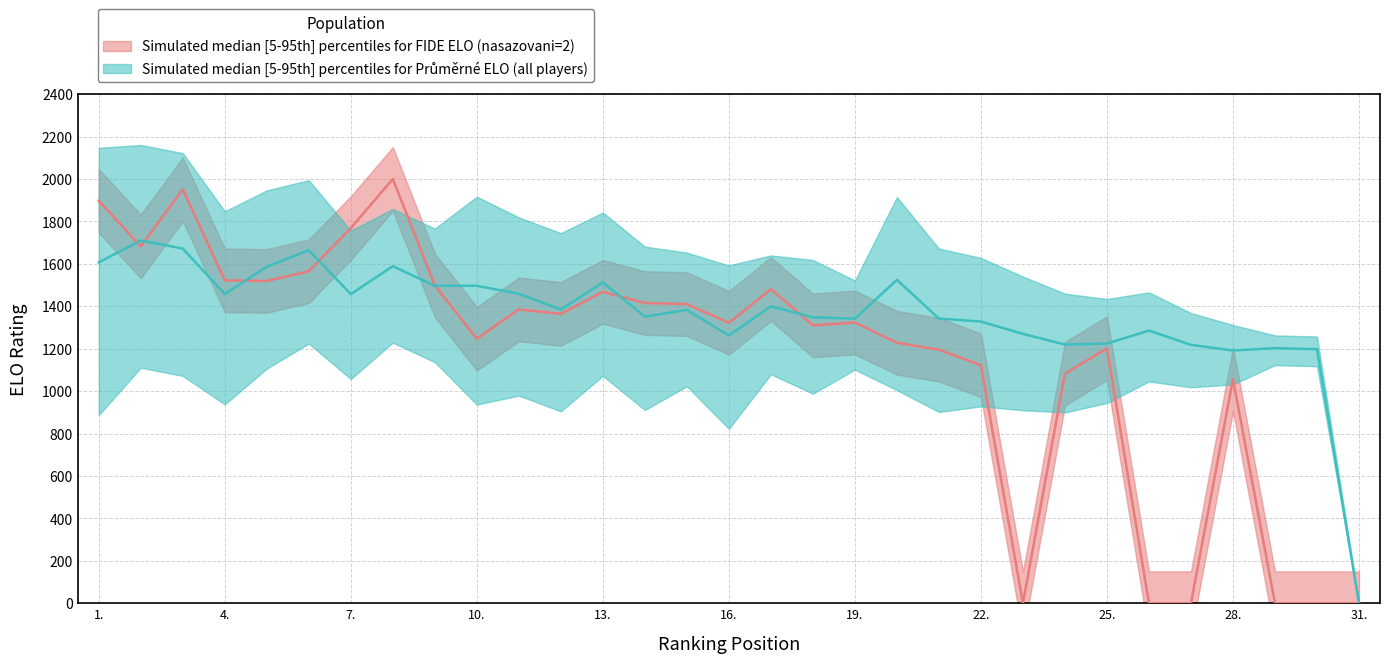

How many data points in Prum_ELO are less than 1382?

15